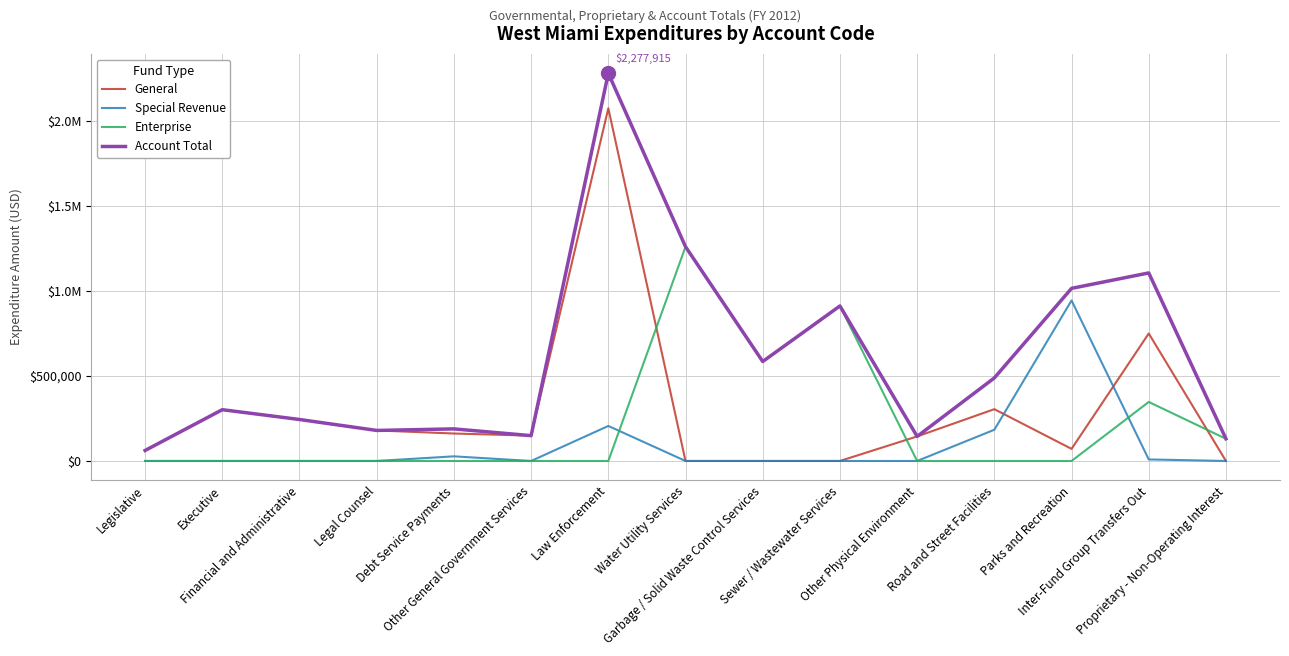

What are all the series names shown in the legend?

General, Special Revenue, Enterprise, Account Total